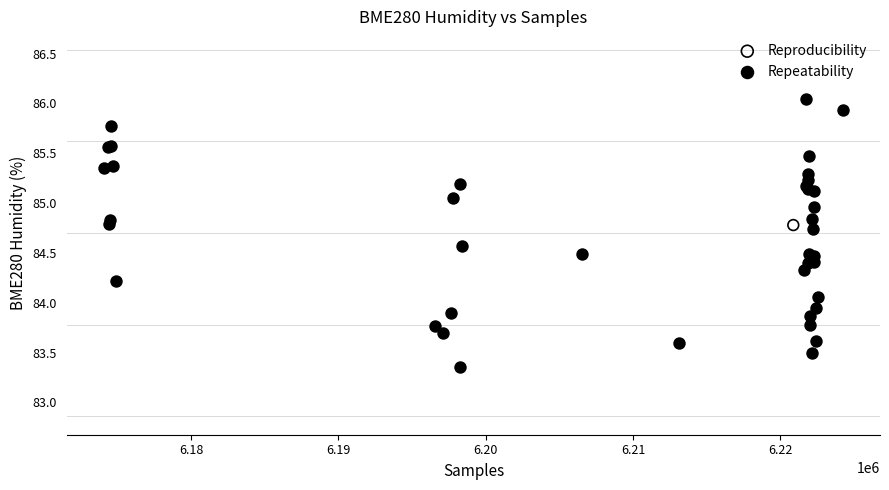

What are all the series names shown in the legend?

Reproducibility, Repeatability